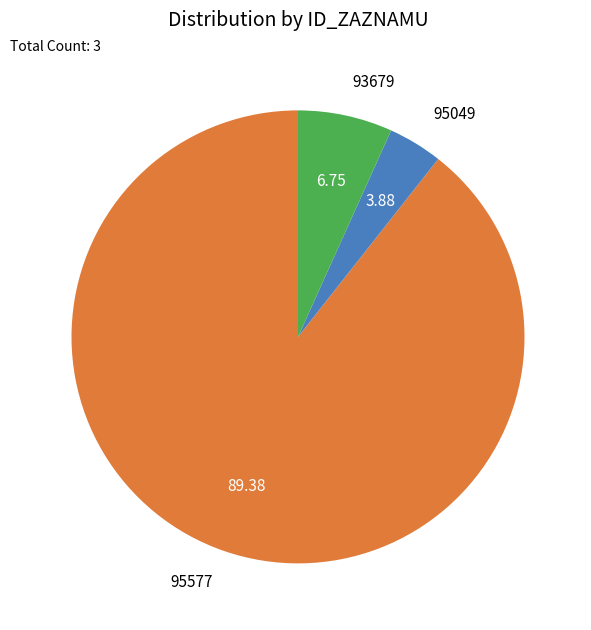

Do 95577 and 95049 together represent more than half of the pie?

Yes